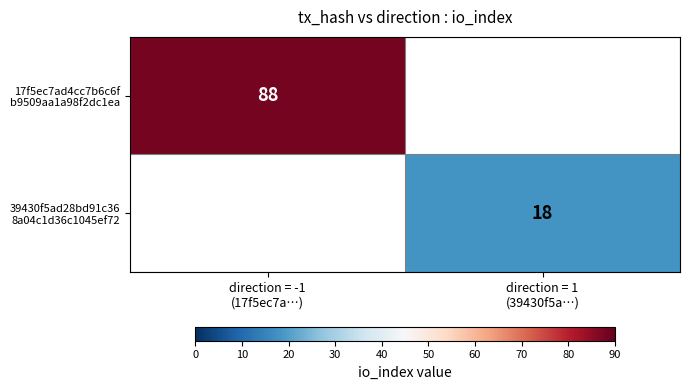

How many positive values does the 39430f5ad28bd91c36 8a04c1d36c1045ef72 series have?

1